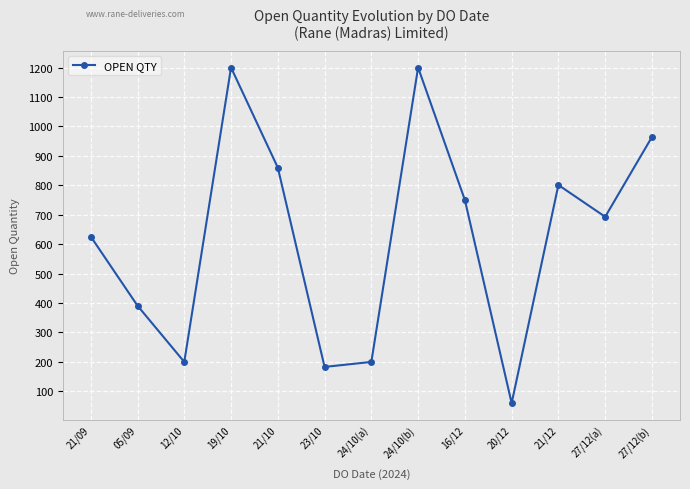

Between 21/12 and 24/10(b), which is larger?

24/10(b)